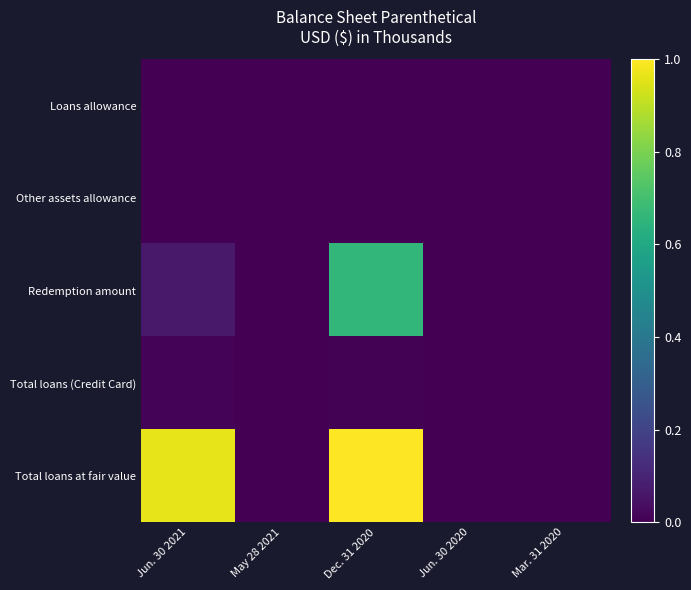

Reading right to left, what are all the values shown in this chart?

Loans allowance: Mar. 31 2020=0.0	Jun. 30 2020=0.0	Dec. 31 2020=0.0	May 28 2021=0.0	Jun. 30 2021=0.0
Other assets allowance: Mar. 31 2020=0.0	Jun. 30 2020=0.0	Dec. 31 2020=0.0	May 28 2021=0.0	Jun. 30 2021=0.0
Redemption amount: Mar. 31 2020=0.0	Jun. 30 2020=0.0	Dec. 31 2020=0.7	May 28 2021=0.0	Jun. 30 2021=0.1
Total loans (Credit Card): Mar. 31 2020=0.0	Jun. 30 2020=0.0	Dec. 31 2020=0.0	May 28 2021=0.0	Jun. 30 2021=0.0
Total loans at fair value: Mar. 31 2020=0.0	Jun. 30 2020=0.0	Dec. 31 2020=1.0	May 28 2021=0.0	Jun. 30 2021=1.0